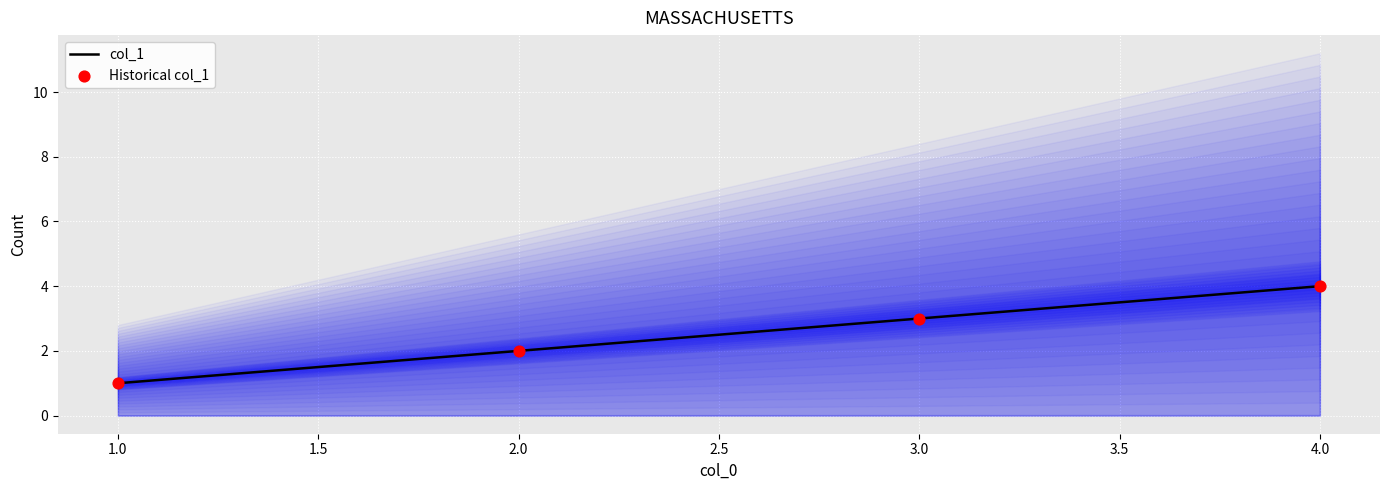

List the labels in order of col_1 value, largest first.

4.0, 3.0, 2.0, 1.0